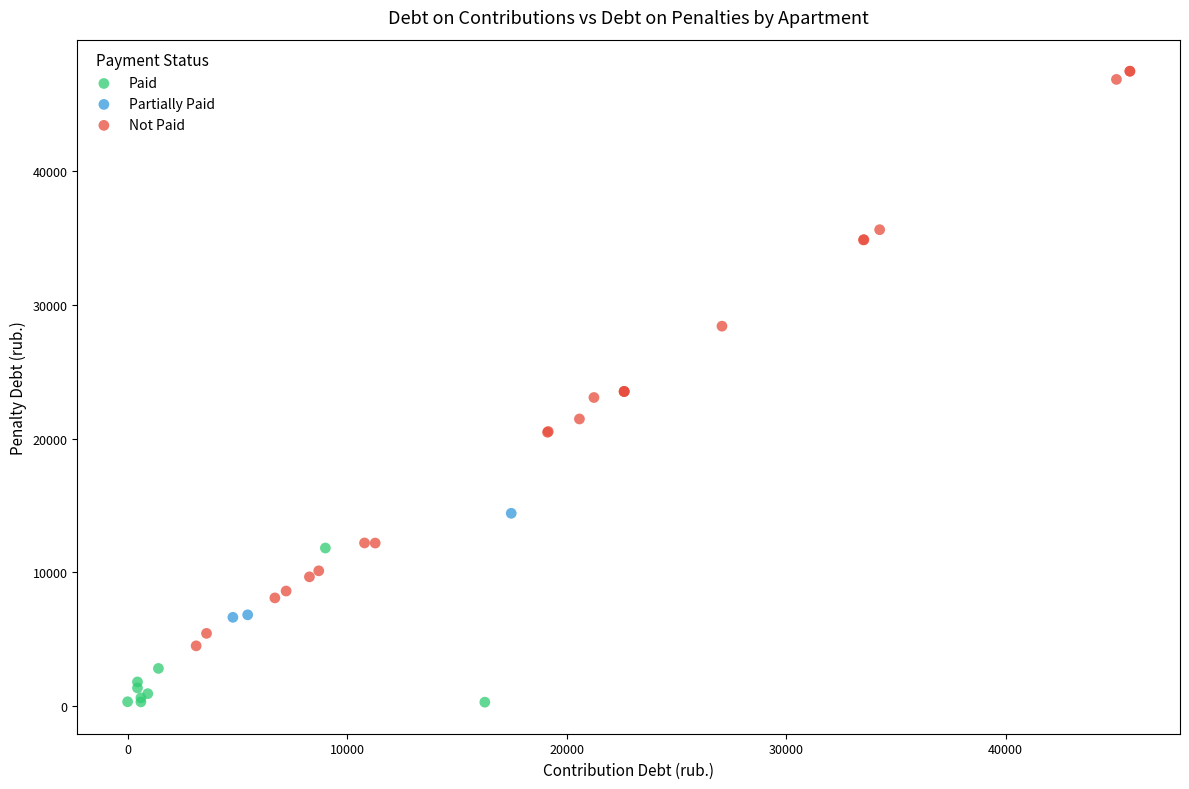

Which series contains the highest Y value?

Not Paid